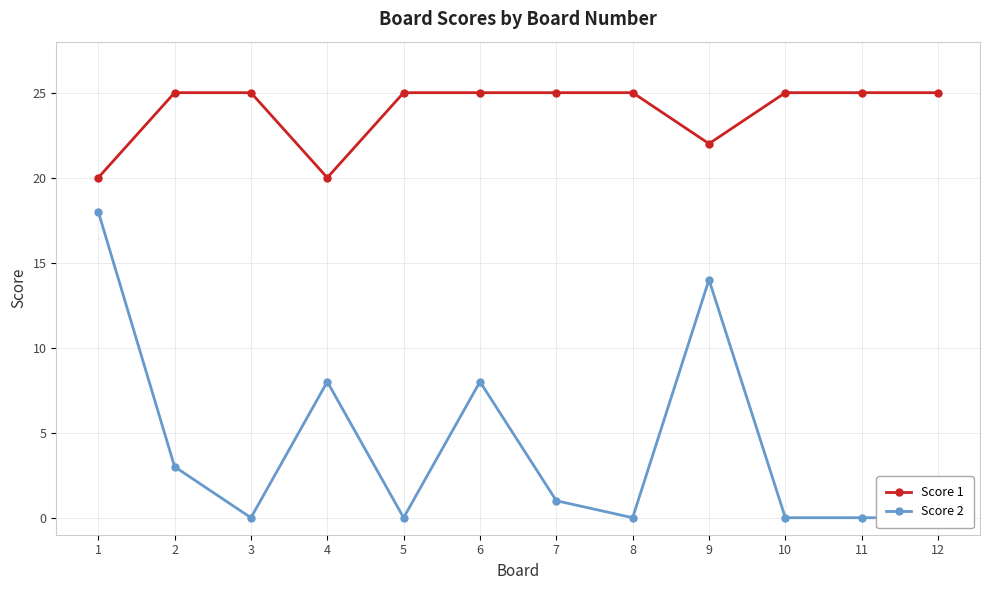

True or false: Score 1 and Score 2 intersect in this chart.

False